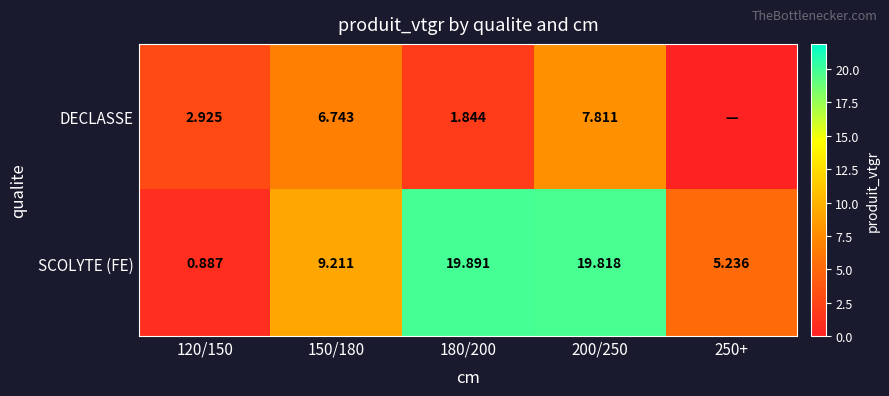

What is the difference between the second highest and minimum values in the SCOLYTE (FE) series?

18.9